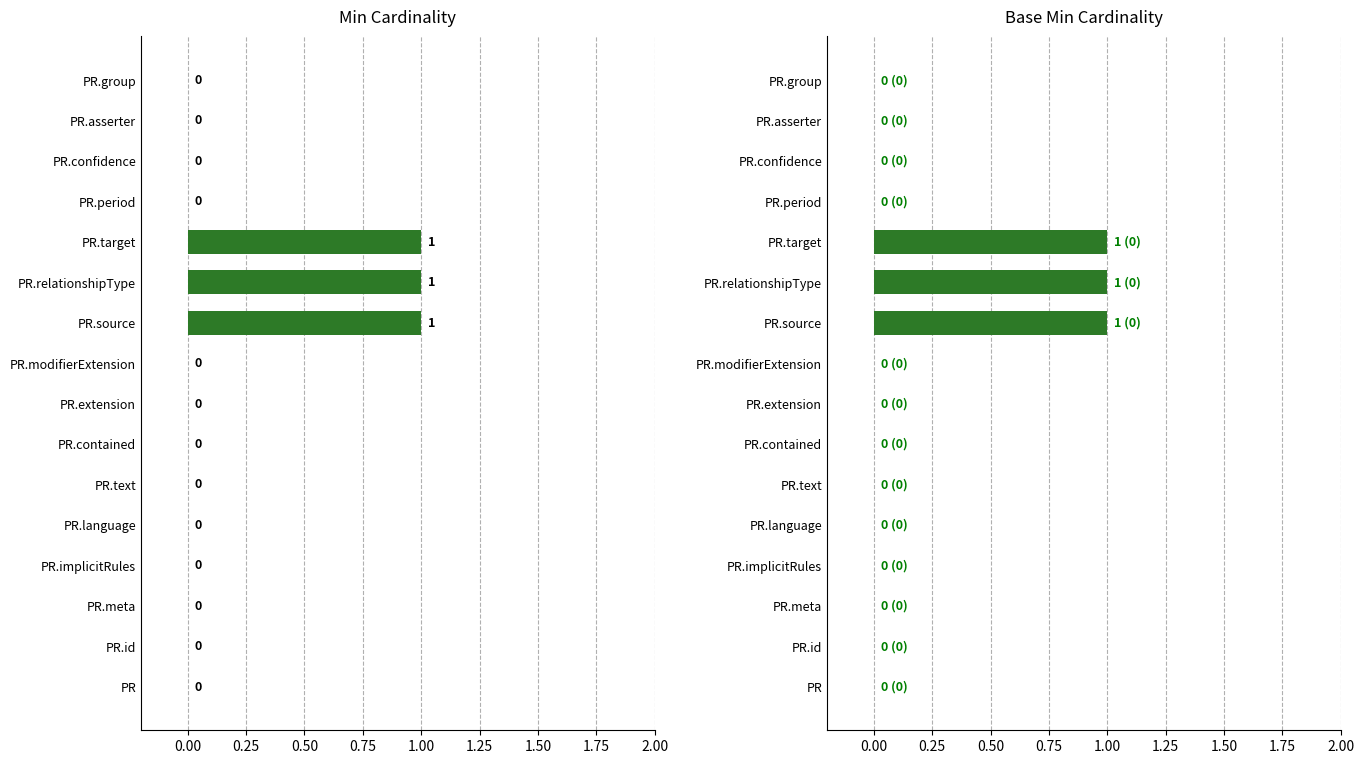

True or false: Base Min has a value of 0 at PR.id.

True